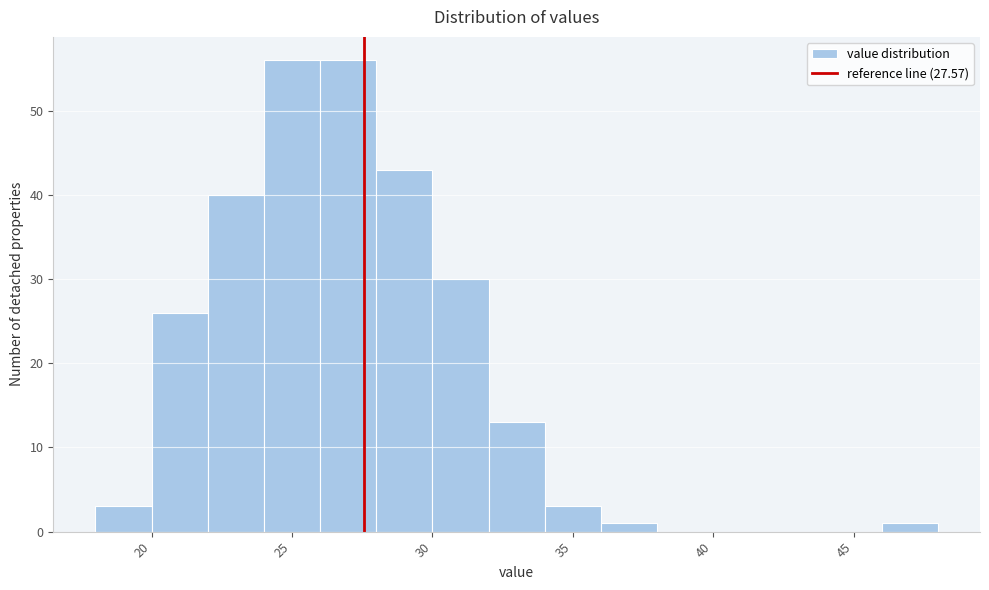

What is the height of the bar covering 34 to 36 on the x-axis? The values are not printed on the chart, so give them approximately, as read against the axis.

3